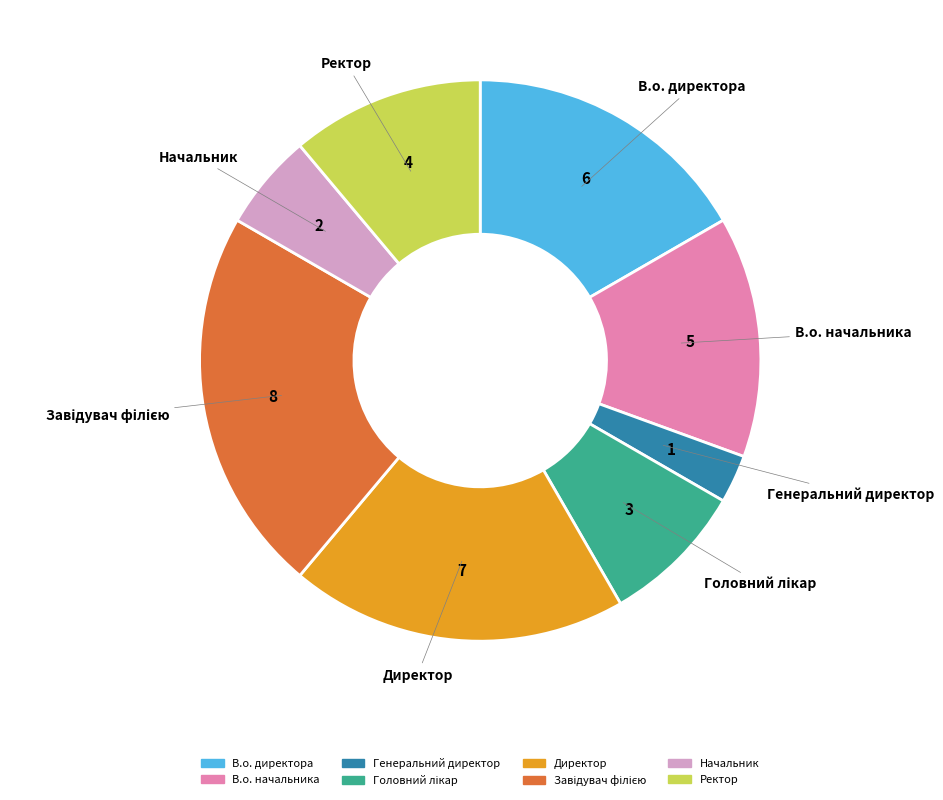

True or false: В.о. директора accounts for 17% of the total.

True